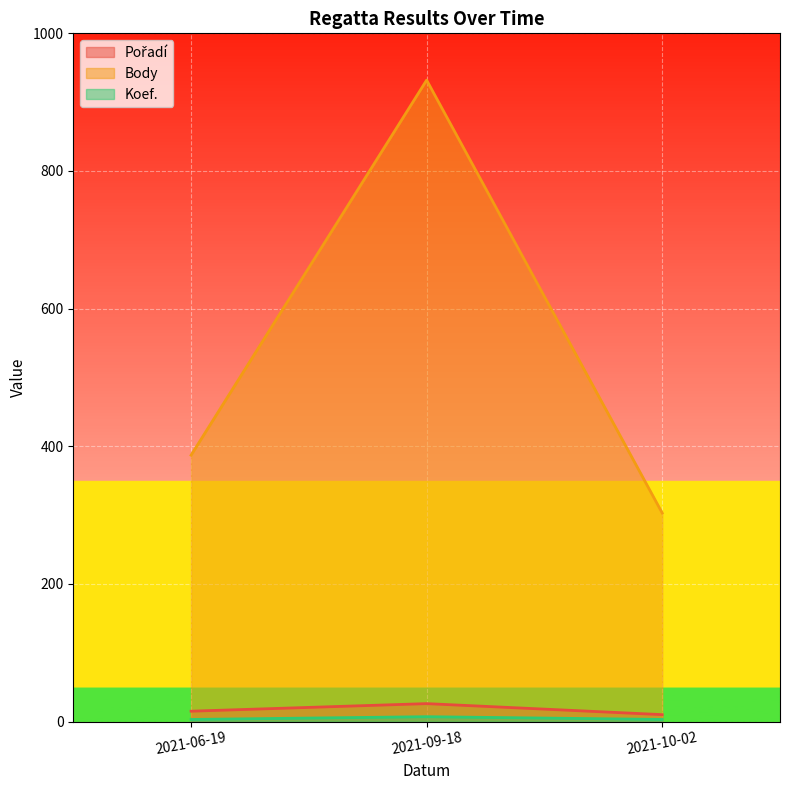

Count the number of data series in this chart.

3